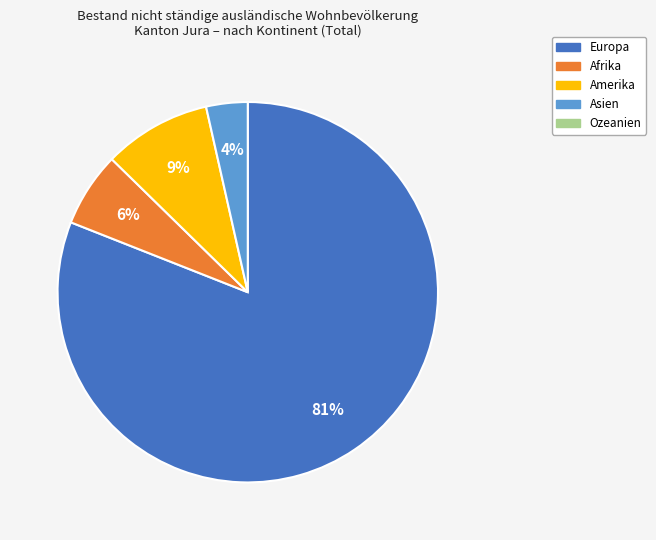

To the nearest percent, what is the average slice percentage?

25%